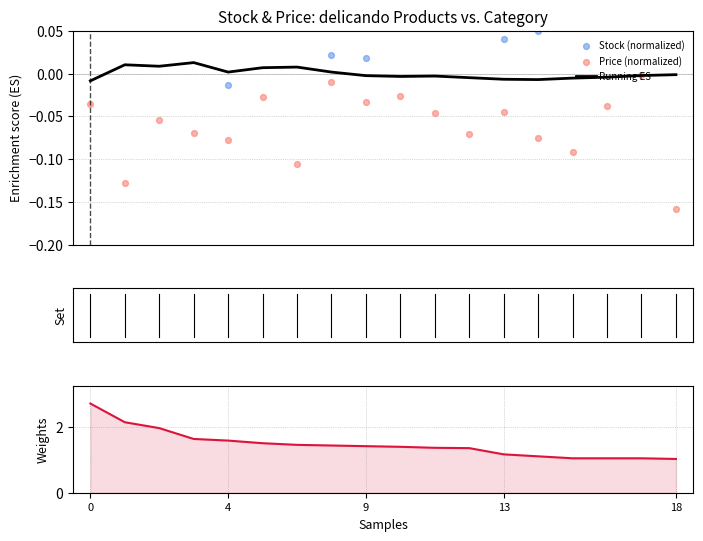

Is the value of Stock (normalized) at 12 greater than the value of Price (normalized) at 15?

Yes